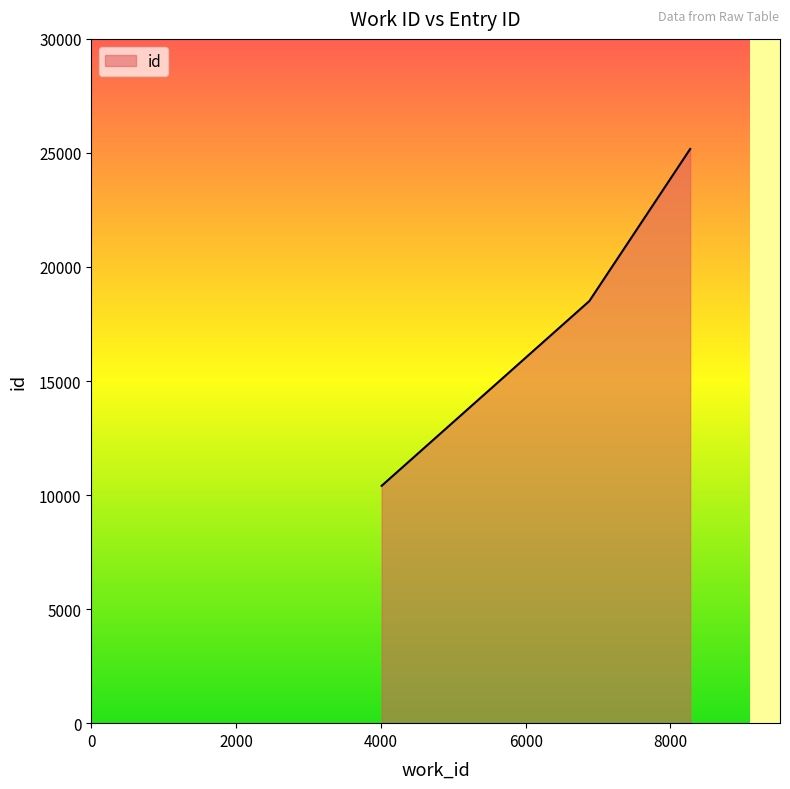

What is the difference between the maximum and minimum values?

14767